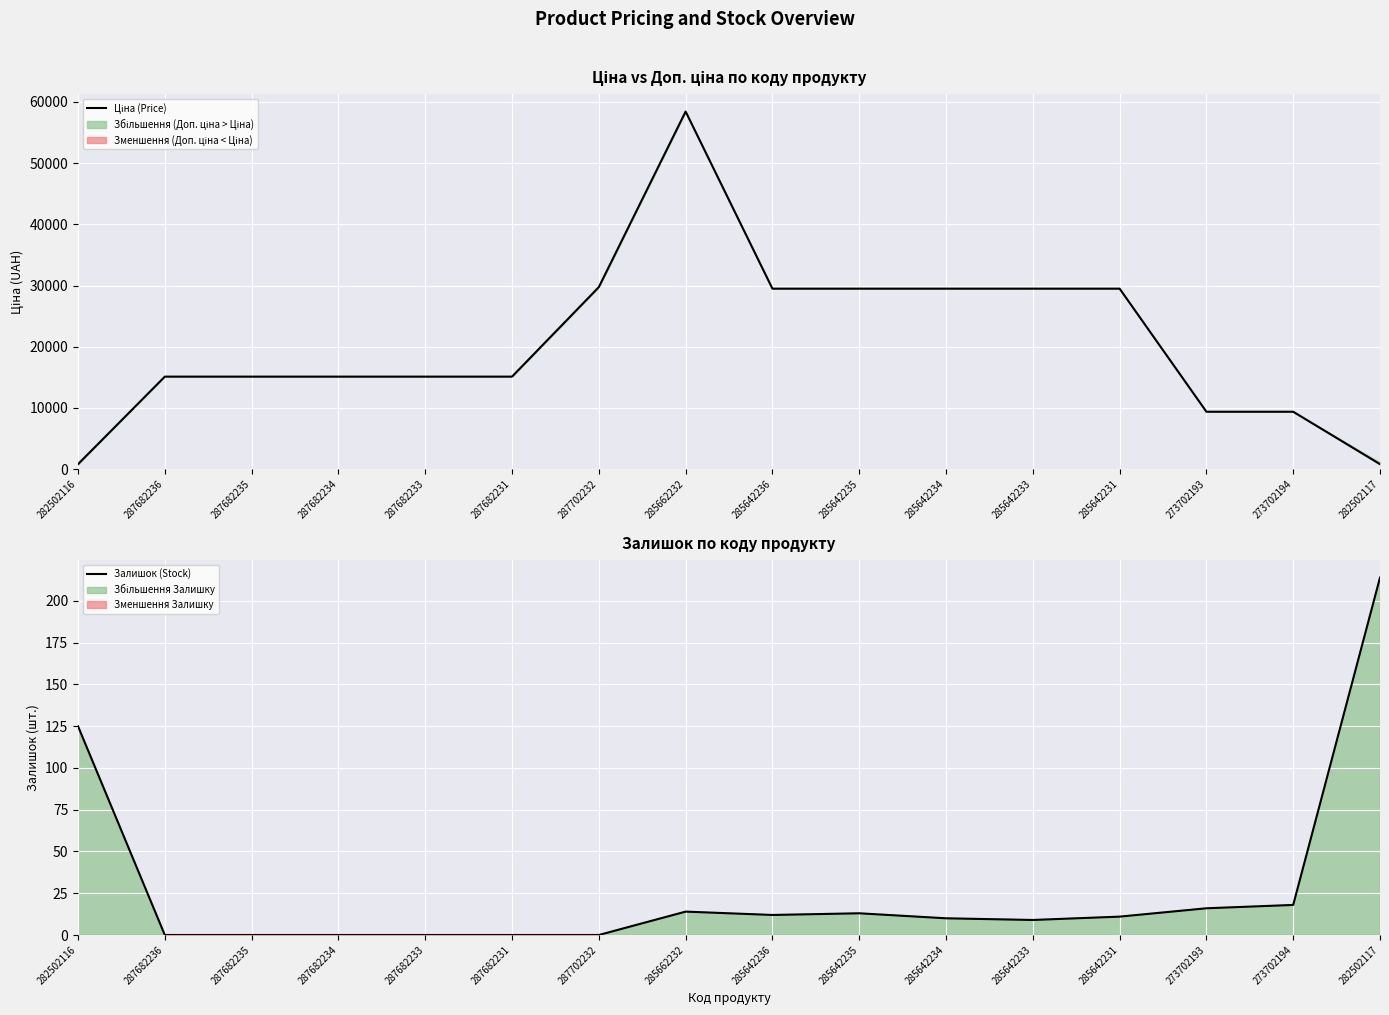

What are all the series names shown in the legend?

Ціна (Price), Залишок (Stock)